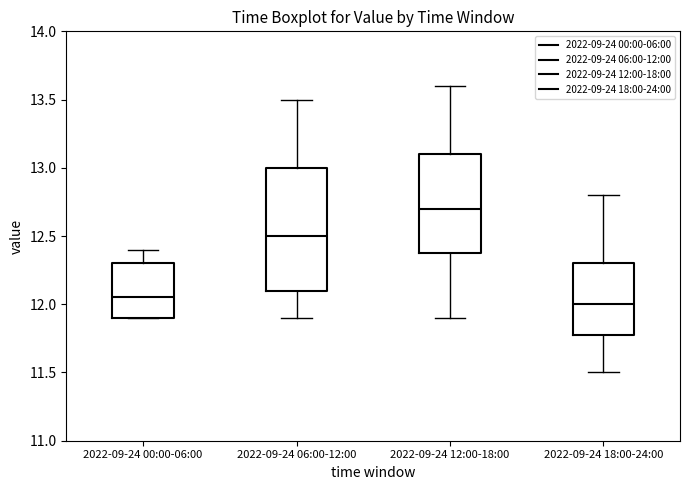

Comparing the boxes themselves (not the whiskers), which one is the tallest?

2022-09-24 06:00-12:00